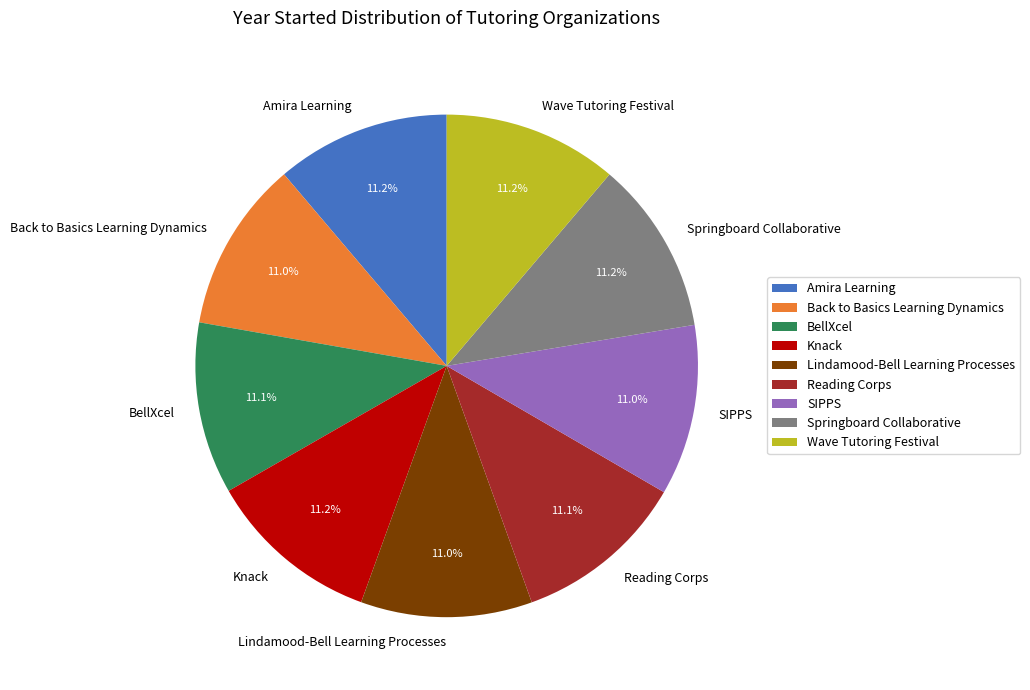

Is it true that Amira Learning is 1% of the pie?

False